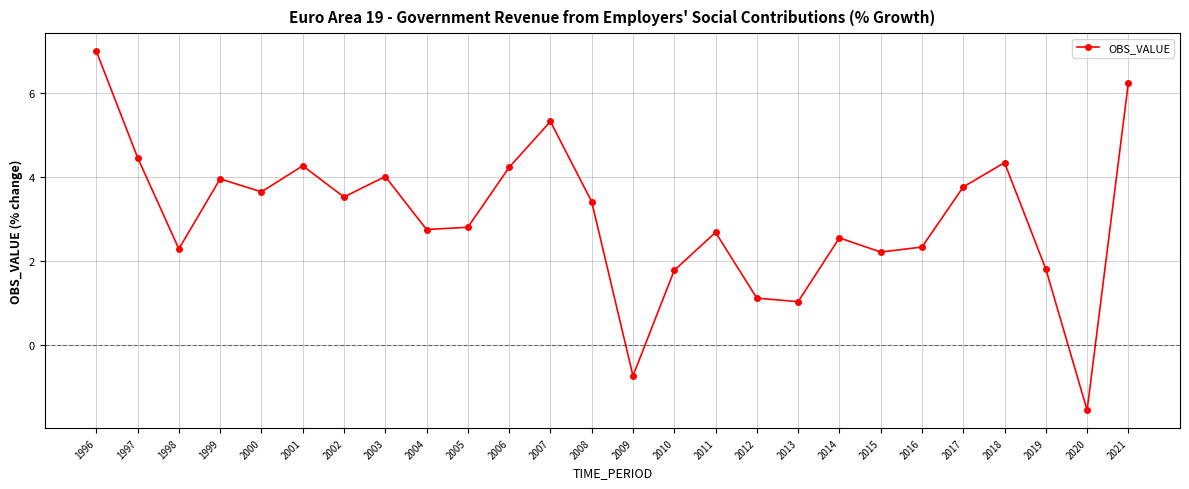

True or false: the data shows 1.5 at 2021.

False